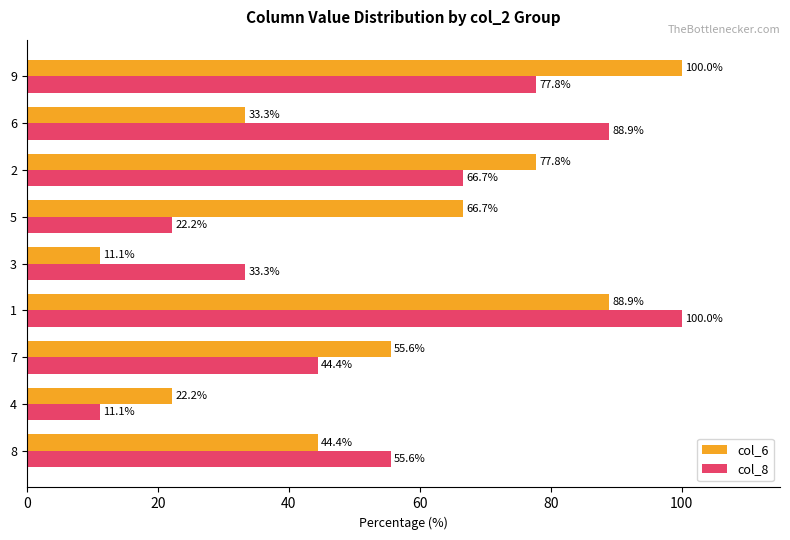

What is the greatest value displayed?

100.0